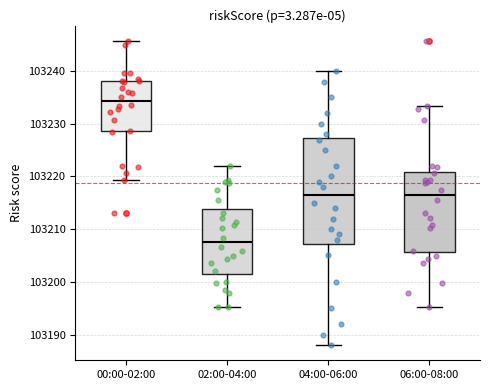

Which box's median line is the highest?

00:00-02:00